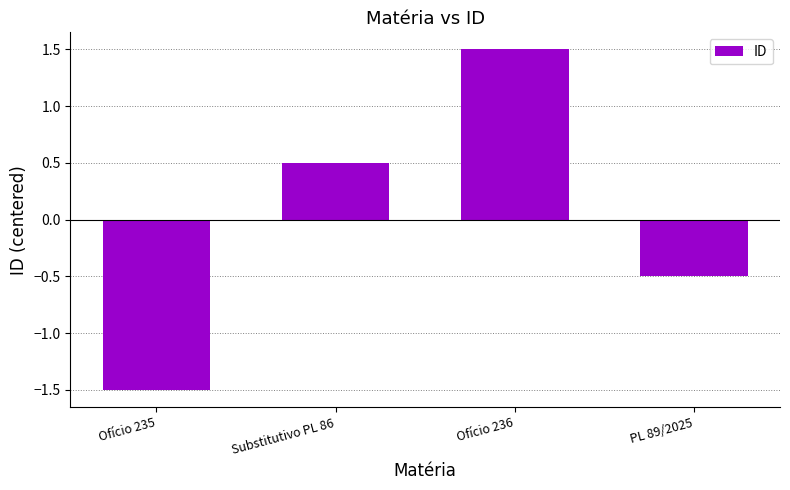

Read the value at Ofício 236.

1.5